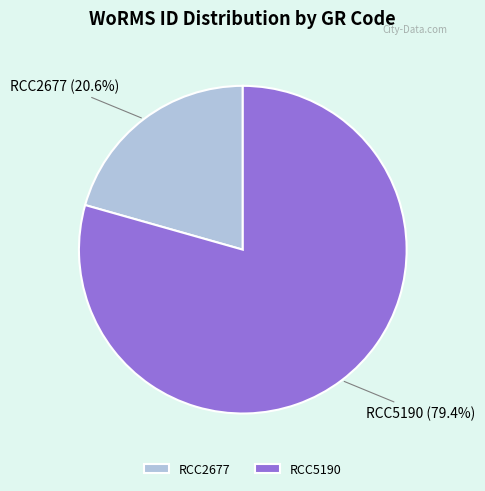

Which slice is the smallest?

RCC2677